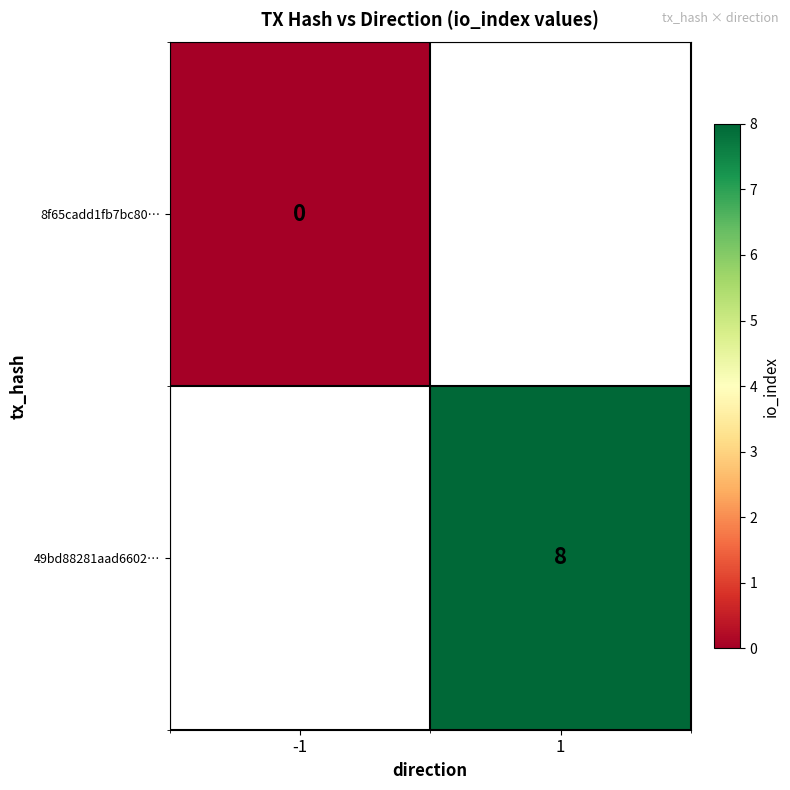

List the labels in order of 8f65cadd1fb7bc80… value, largest first.

-1, 1